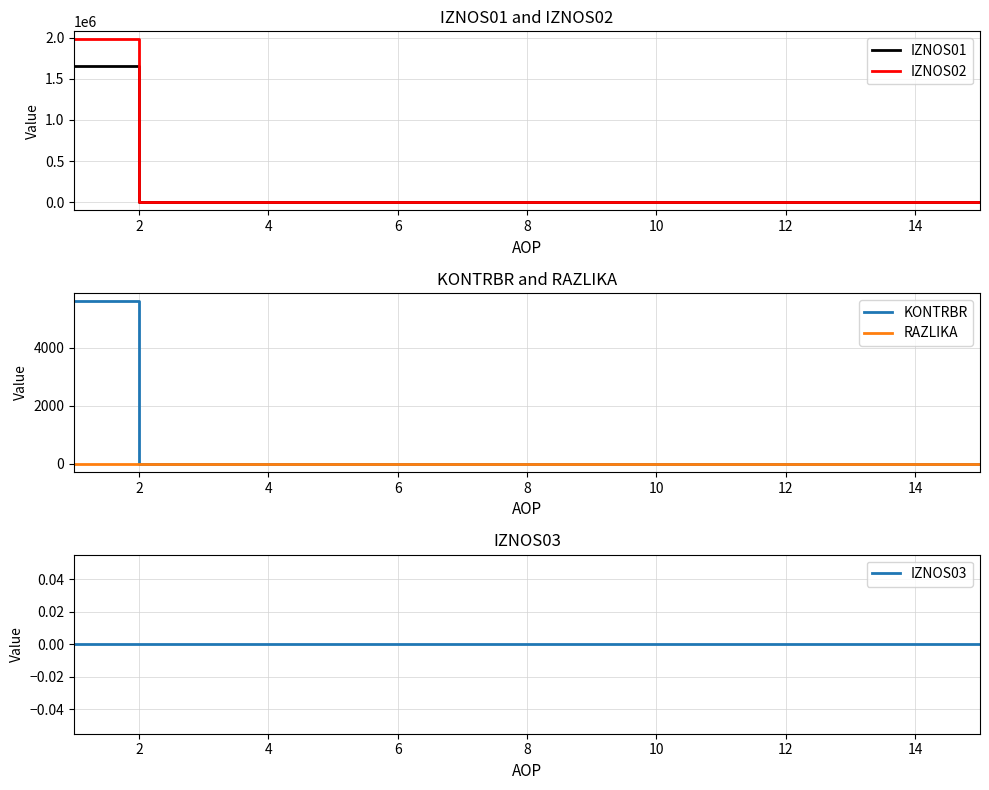

Reading left to right, what are all the values shown in this chart?

IZNOS01: 1649733.6	0.0	0.0	0.0	0.0	0.0	0.0	0.0	0.0	0.0	0.0	0.0	0.0	0.0	0.0
IZNOS02: 1977015.8	0.0	0.0	0.0	0.0	0.0	0.0	0.0	0.0	0.0	0.0	0.0	0.0	0.0	0.0
KONTRBR: 5603.8	0.0	0.0	0.0	0.0	0.0	0.0	0.0	0.0	0.0	0.0	0.0	0.0	0.0	0.0
RAZLIKA: 0.7	0.0	0.0	0.0	0.0	0.0	0.0	0.0	0.0	0.0	0.0	0.0	0.0	0.0	0.0
IZNOS03: 0.0	0.0	0.0	0.0	0.0	0.0	0.0	0.0	0.0	0.0	0.0	0.0	0.0	0.0	0.0